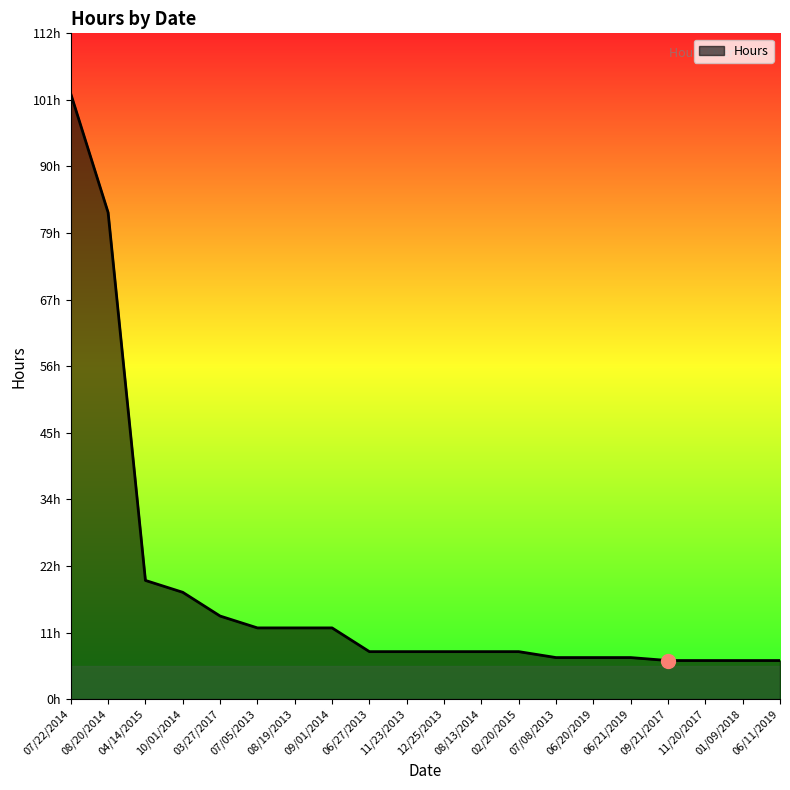

What is the ratio of the value at 02/20/2015 to the value at 07/08/2013?

1.1